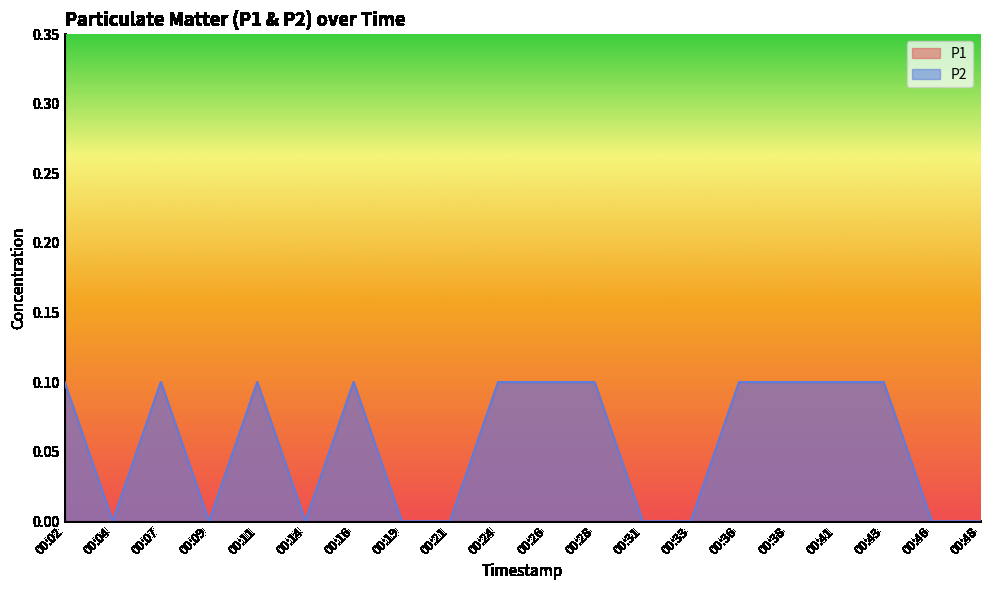

Reading left to right, list all the values displayed in this chart.

P1: 0.1	0.0	0.1	0.0	0.1	0.0	0.1	0.0	0.0	0.1	0.1	0.1	0.0	0.0	0.1	0.1	0.1	0.1	0.0	0.0
P2: 0.1	0.0	0.1	0.0	0.1	0.0	0.1	0.0	0.0	0.1	0.1	0.1	0.0	0.0	0.1	0.1	0.1	0.1	0.0	0.0